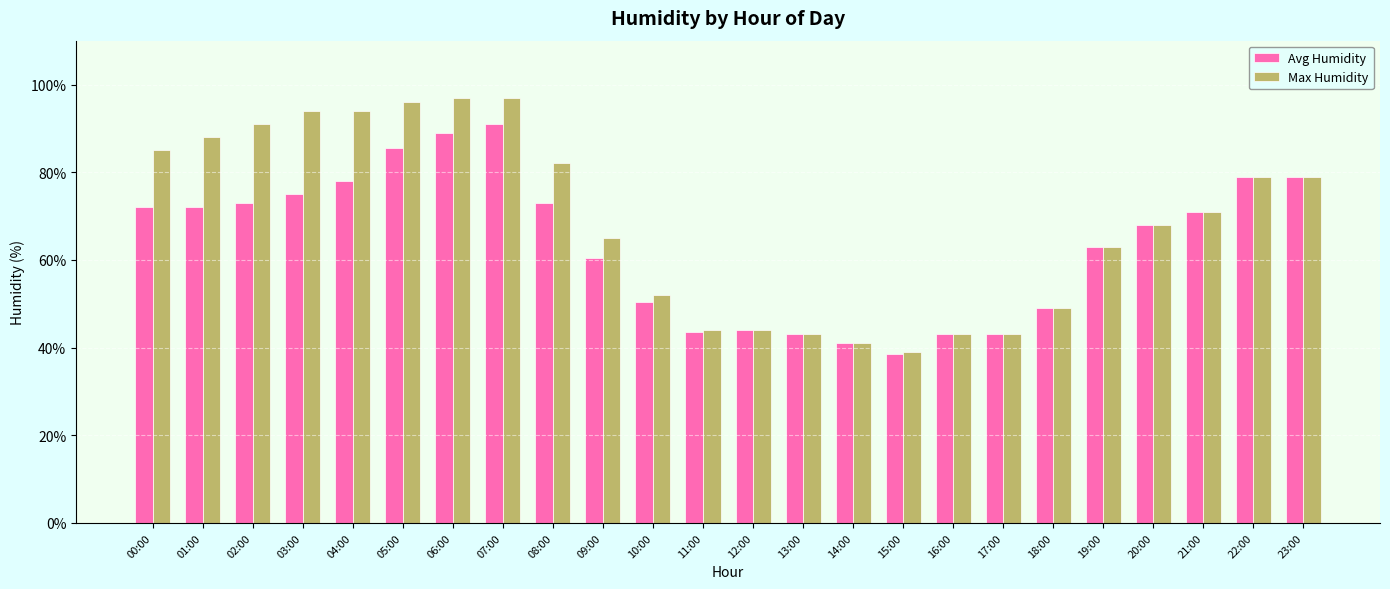

What is the difference between the Max Humidity values at 21:00 and 00:00?

14.0